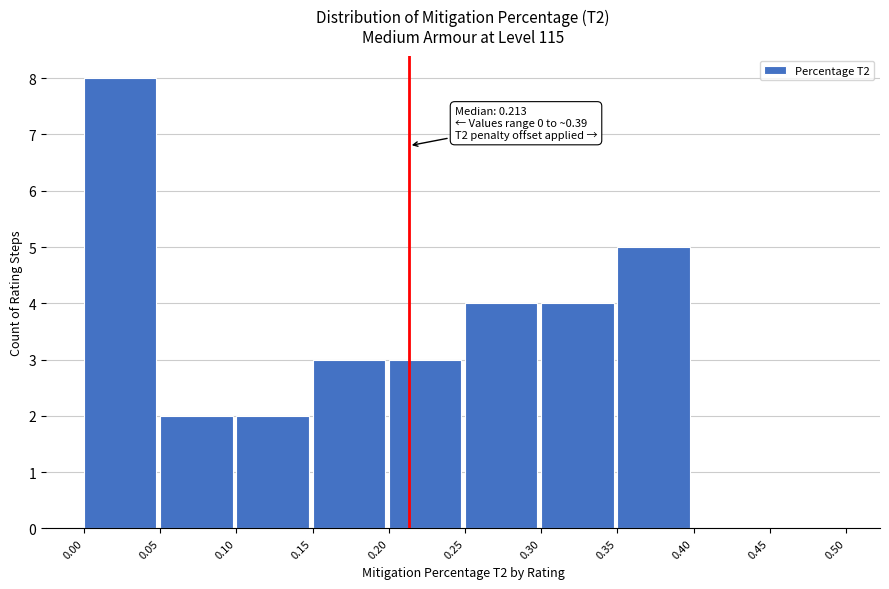

Which range on the x-axis has the tallest bar?

0.00 to 0.05